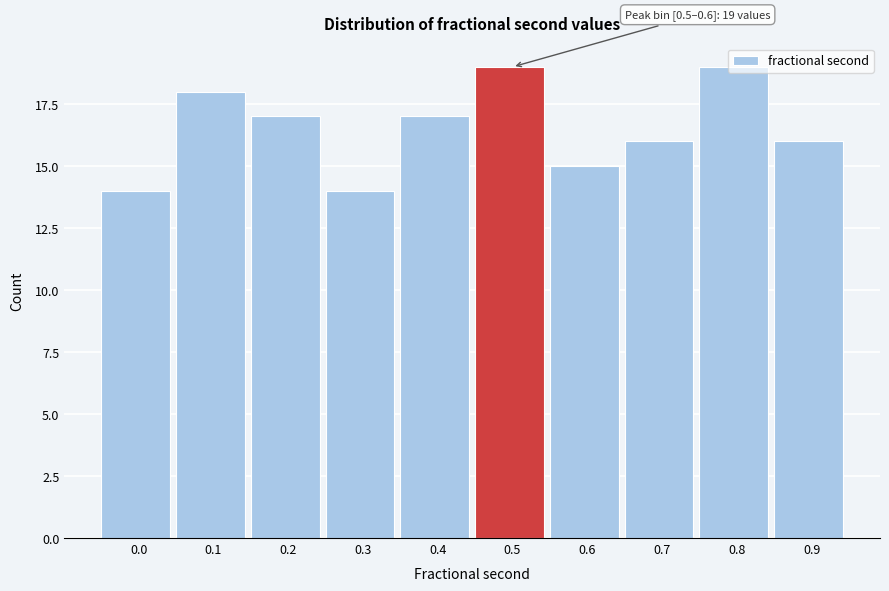

What is the change in value from 0.3 to 0.9?

+2